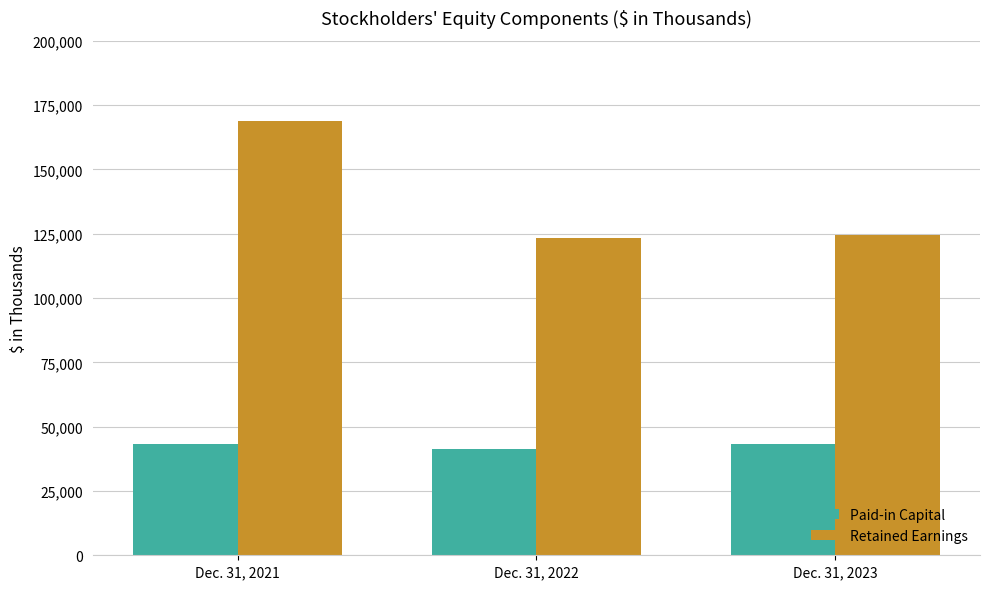

What are all the series names shown in the legend?

Paid-in Capital, Retained Earnings